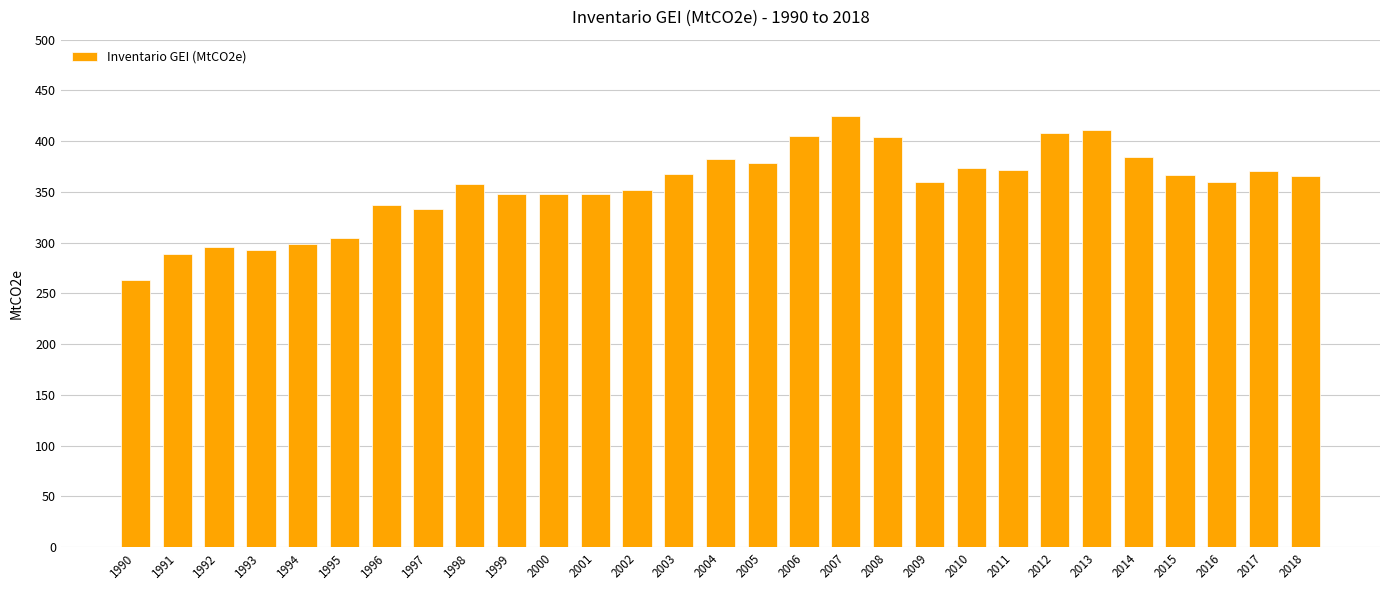

How many categories are shown in the chart?

29